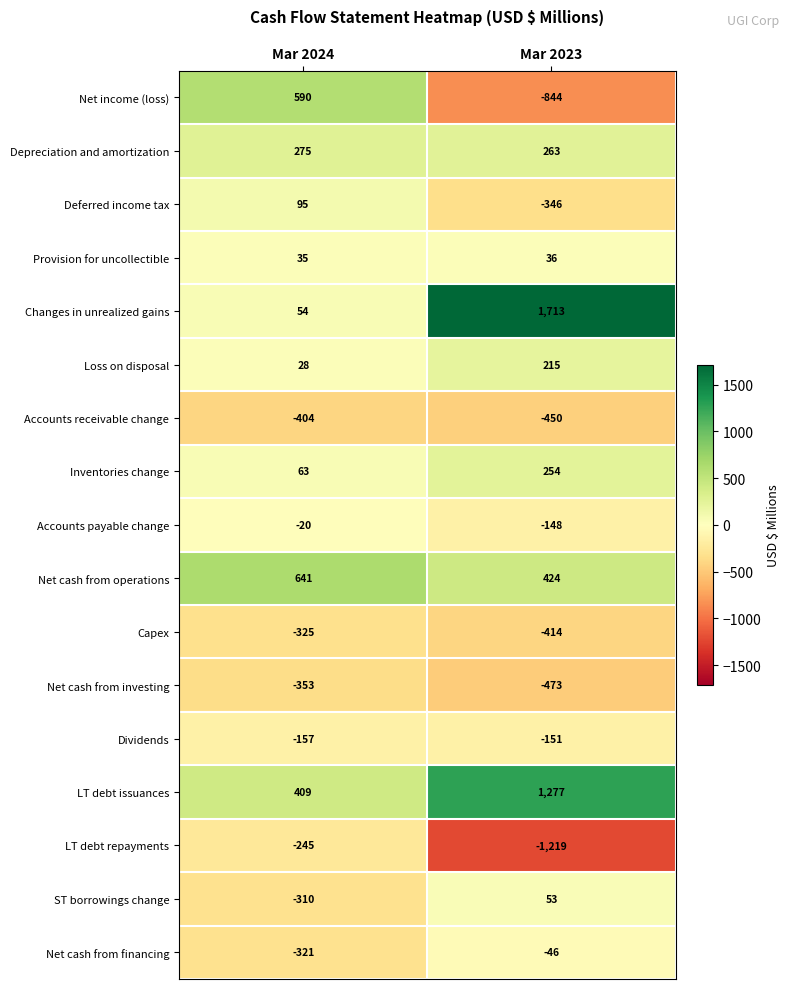

True or false: Net cash from operations has a value of 641 at Mar 2024.

True